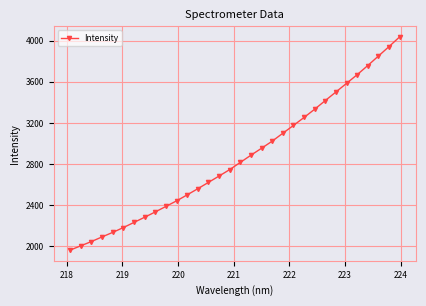

True or false: there are more than 2 points higher than both neighbors.

False